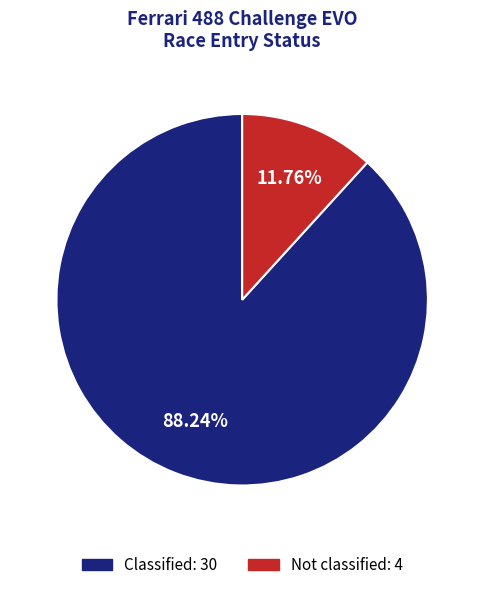

Is Not classified the majority of the pie?

No